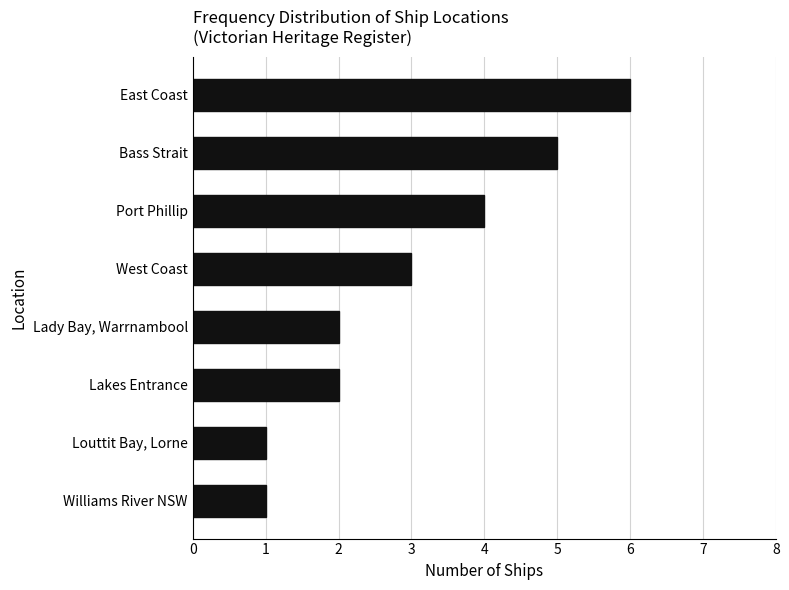

Are the bars grouped side by side (vs. stacked)?

No